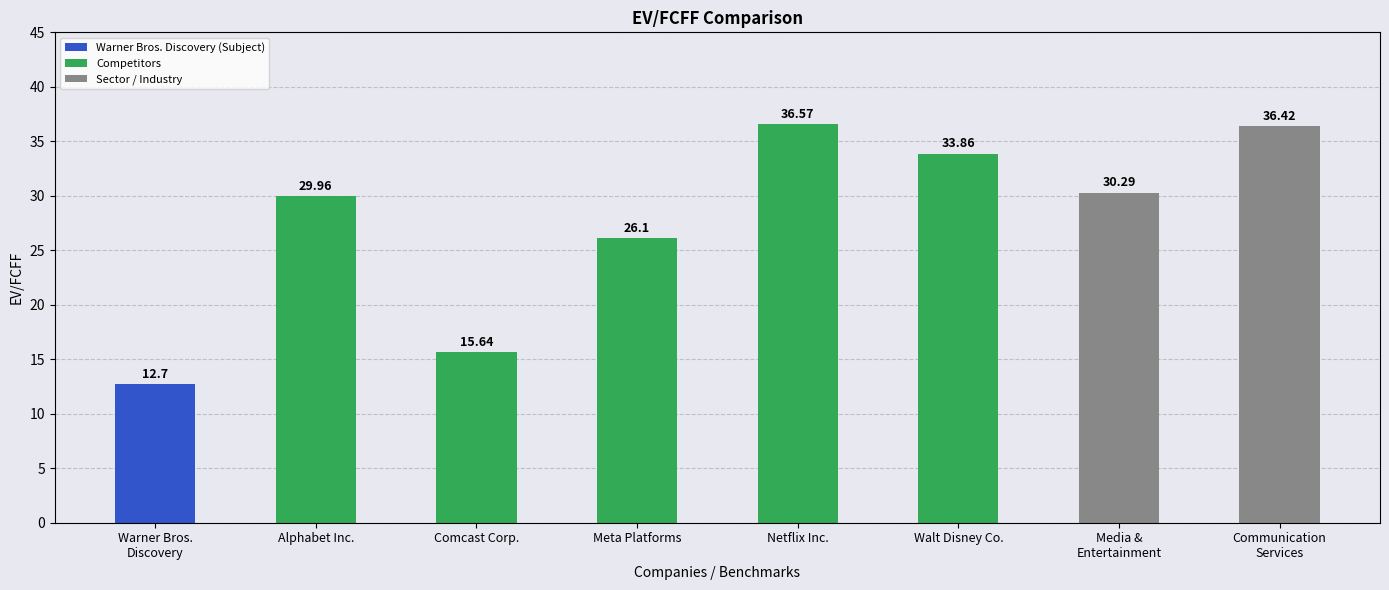

At which label does the data first exceed 30?

Netflix Inc.